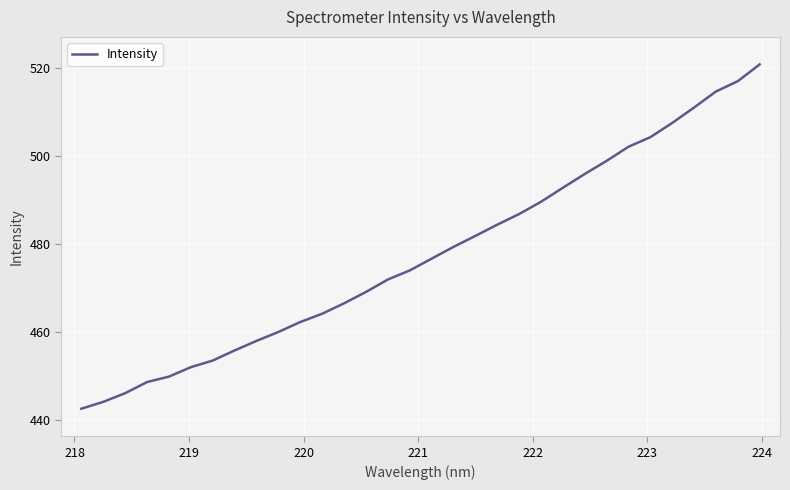

What is the maximum value shown in the chart?

520.9